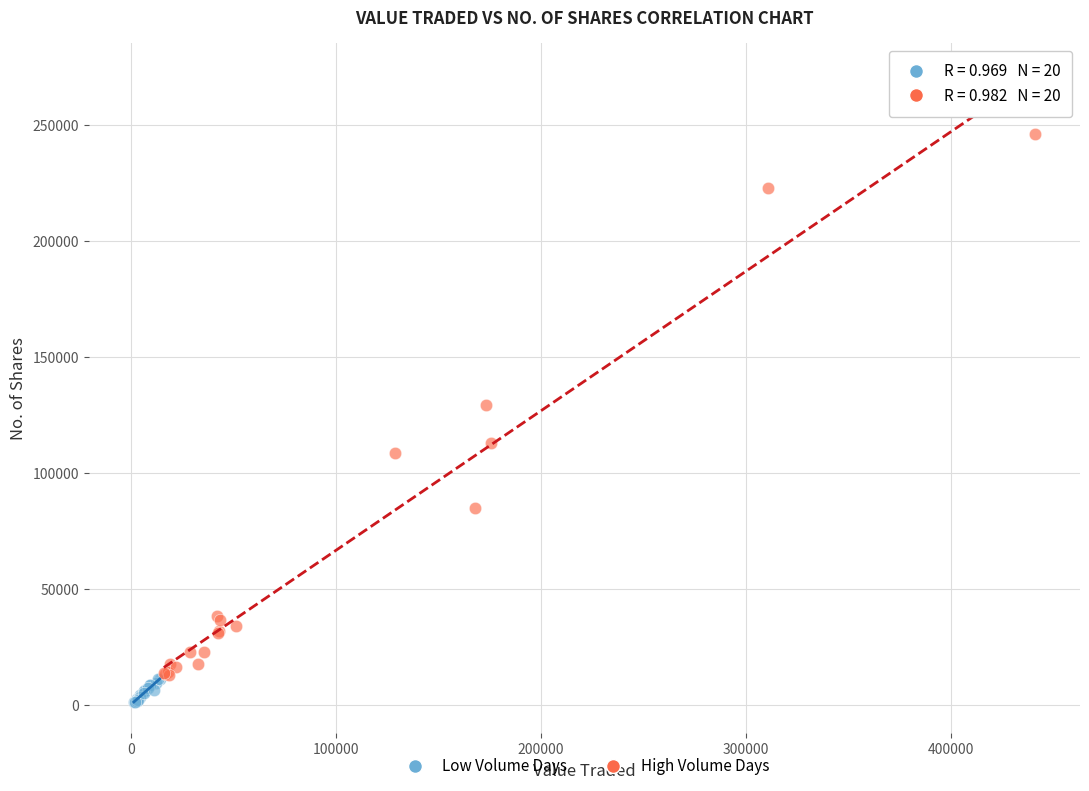

Which series has the largest Y range (max minus min)?

High Volume Days